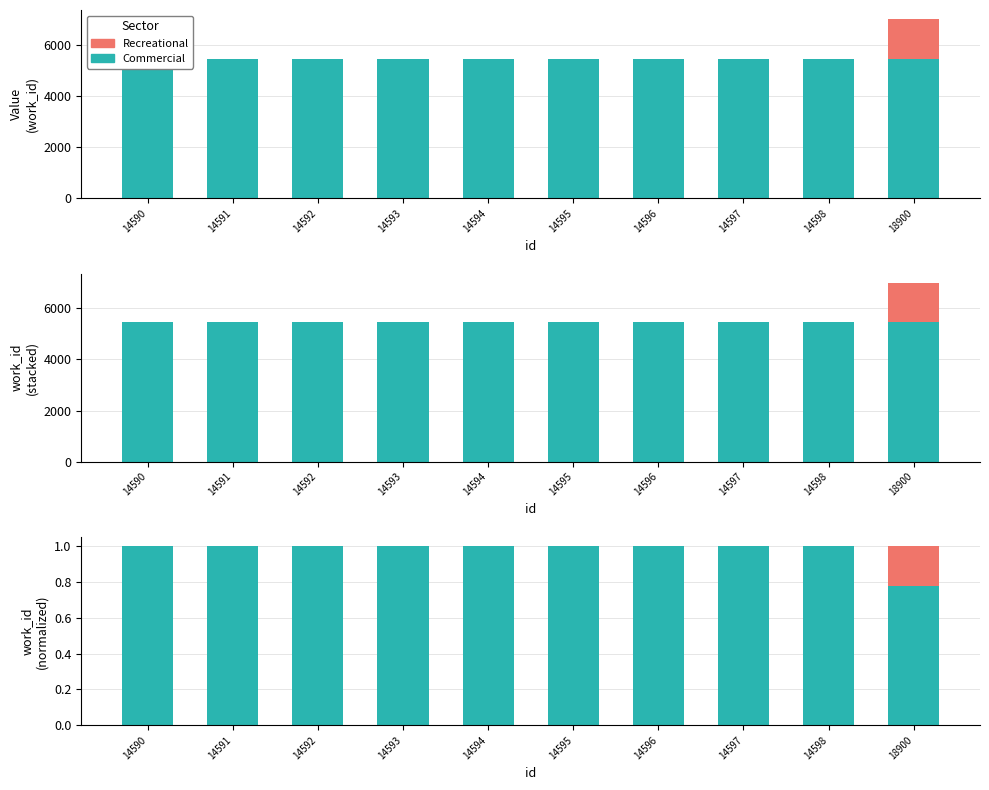

At how many categories does at least one series exceed 0?

10